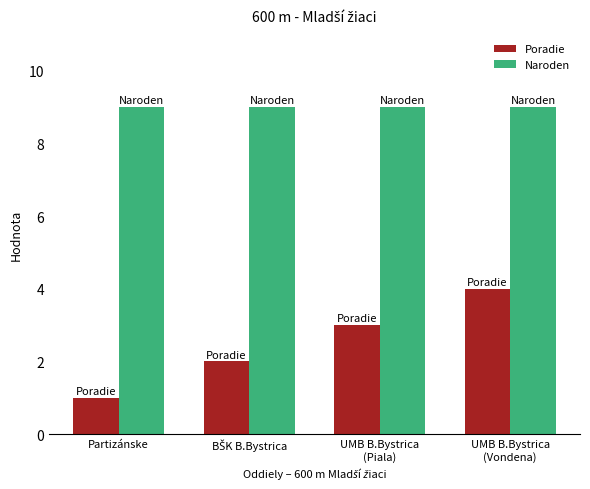

How many data points in Poradie are less than 3?

2